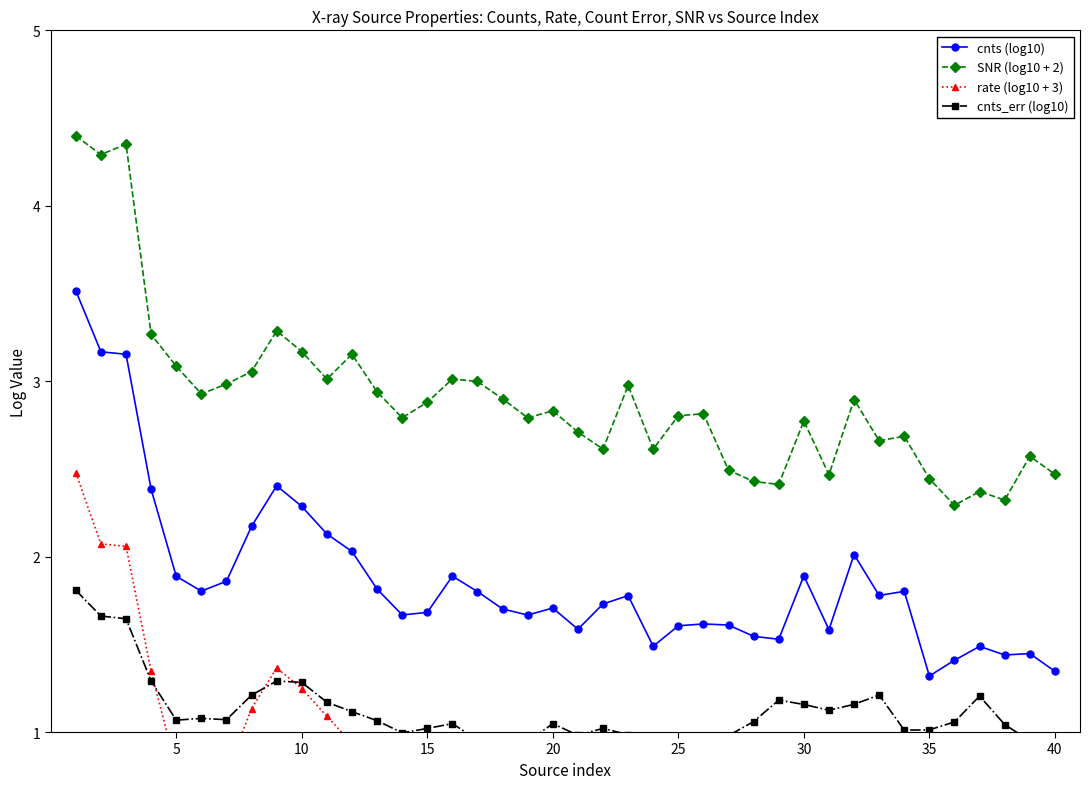

True or false: cnts (log10) has more than 2 points higher than both neighbors.

True